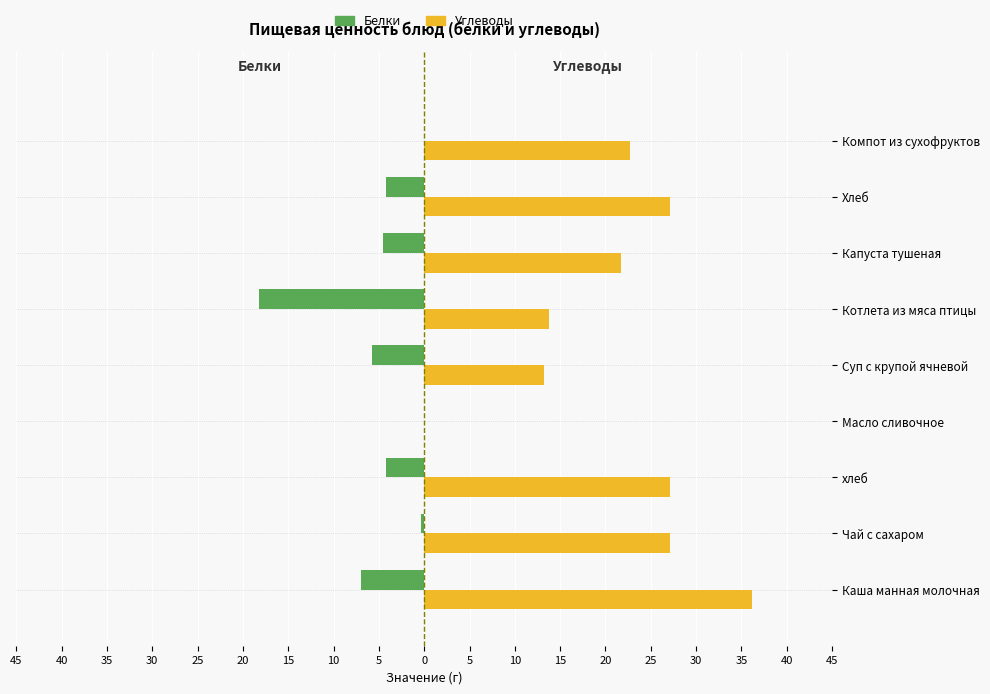

Reading left to right, what are all the values shown in this chart?

Белки: -7.0	-0.3	-4.2	0.0	-5.7	-18.2	-4.5	-4.2	0.0
Углеводы: 36.2	27.1	27.1	0.0	13.2	13.8	21.7	27.1	22.7